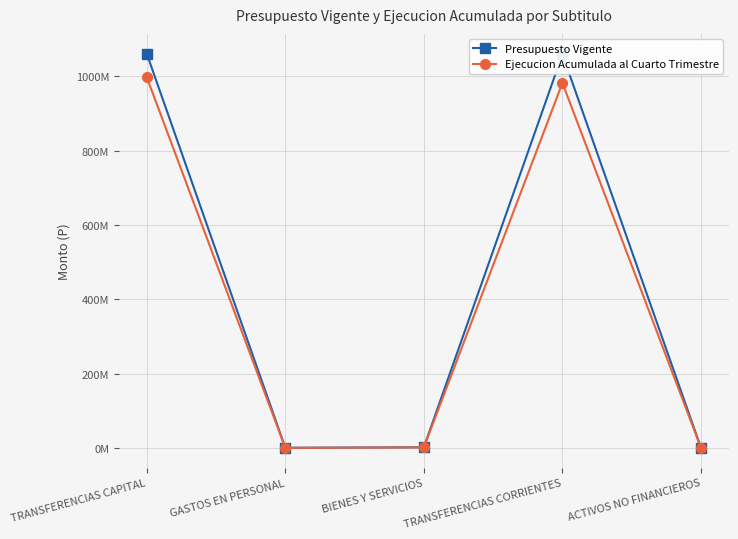

True or false: Ejecucion Acumulada al Cuarto Trimestre and Presupuesto Vigente cross at least once.

False